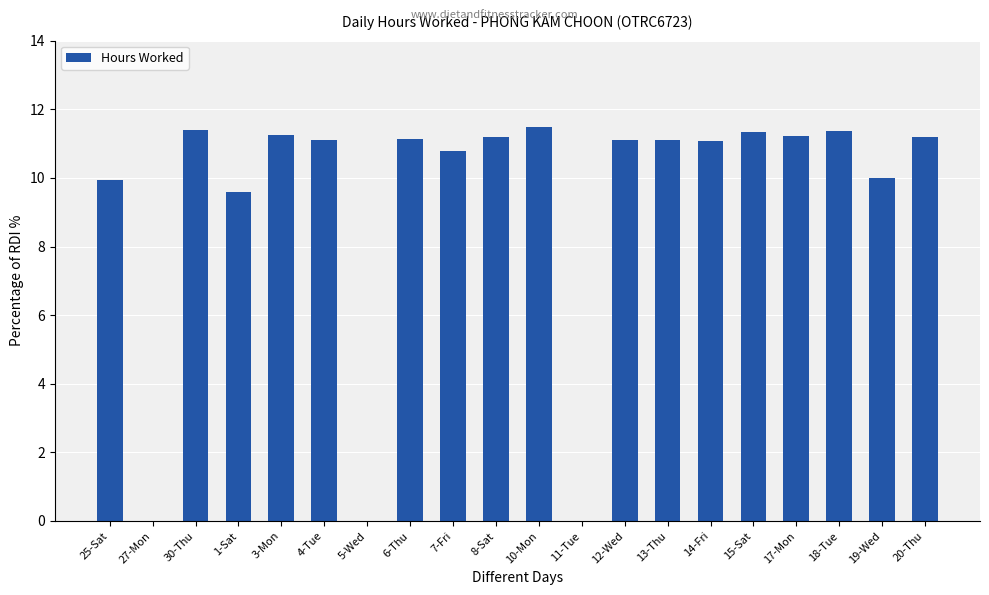

What is the average value?

9.3